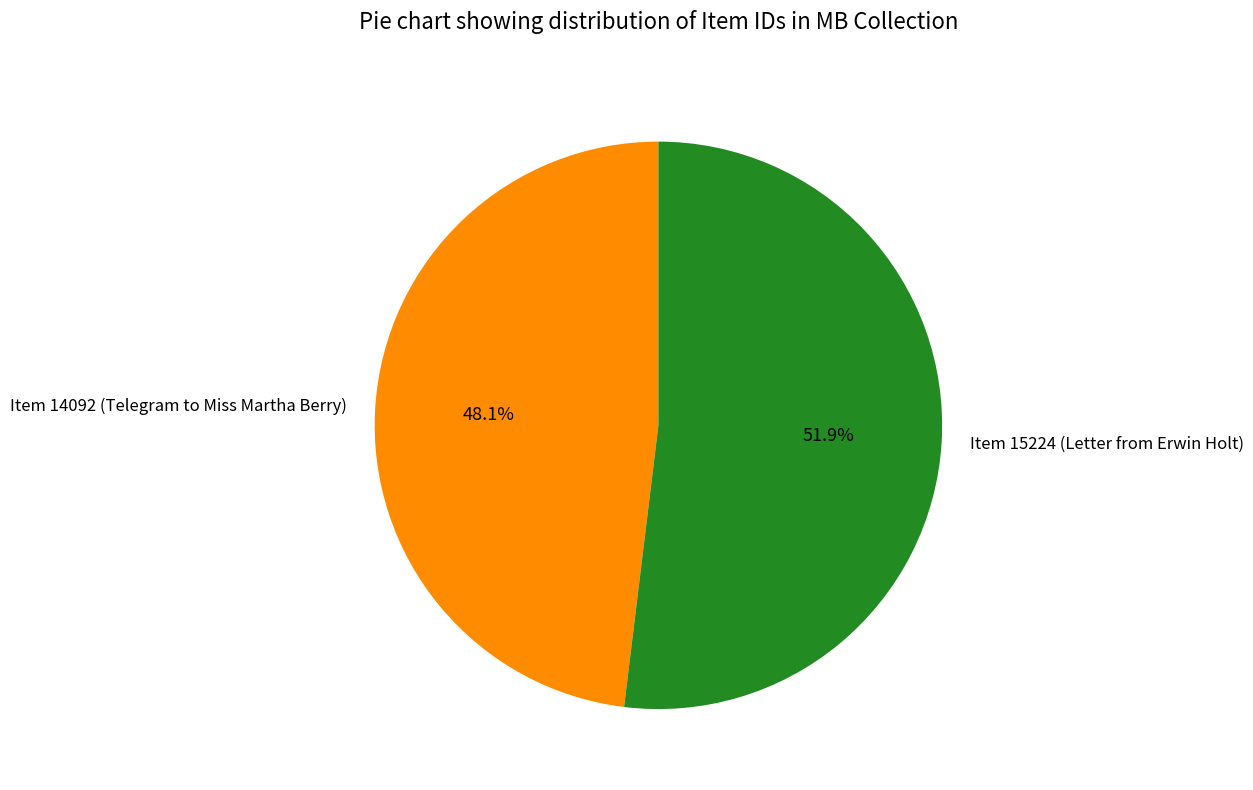

True or false: Item 14092 (Telegram to Miss Martha Berry) accounts for 59% of the total.

False